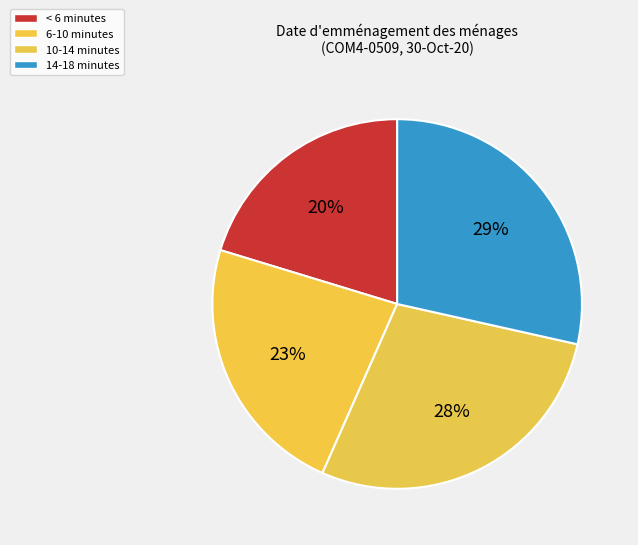

How many slices are in this pie chart?

4